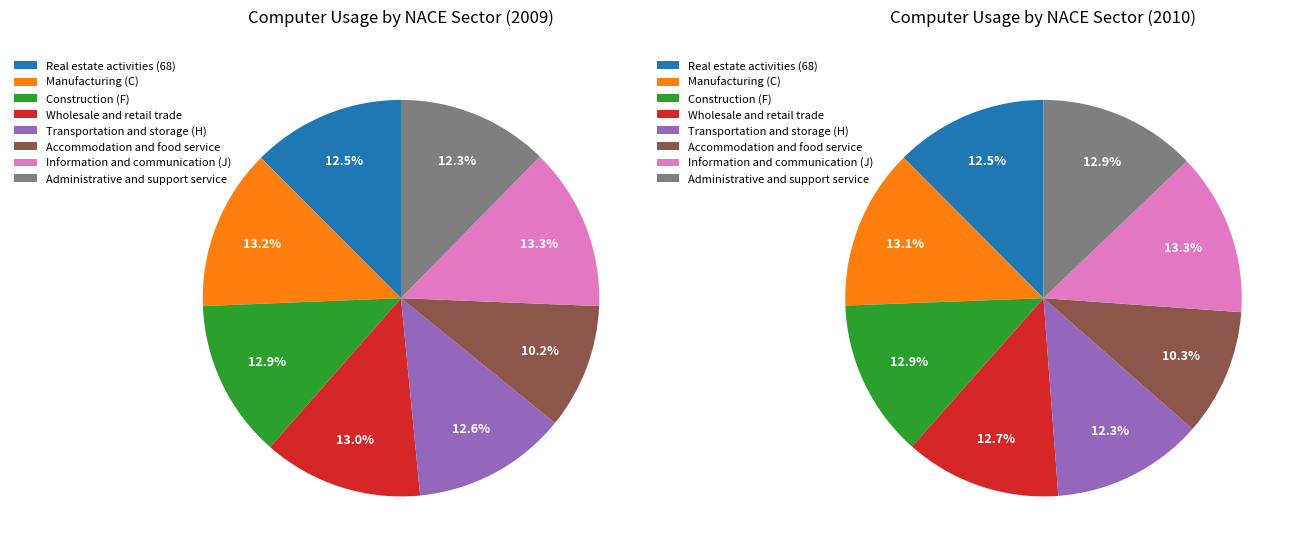

What is the ratio of the value at Information and communication (J) to the value at Real estate activities (68)?

1.1